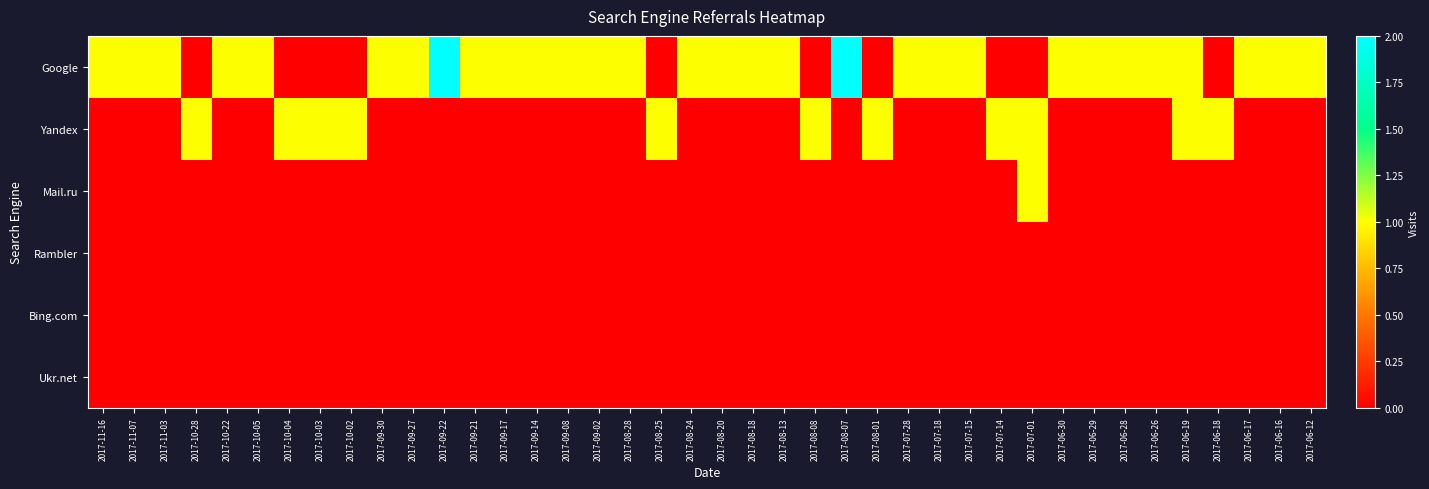

Rank the series at 2017-09-30 from highest to lowest value.

Google, Yandex, Mail.ru, Rambler, Bing.com, Ukr.net